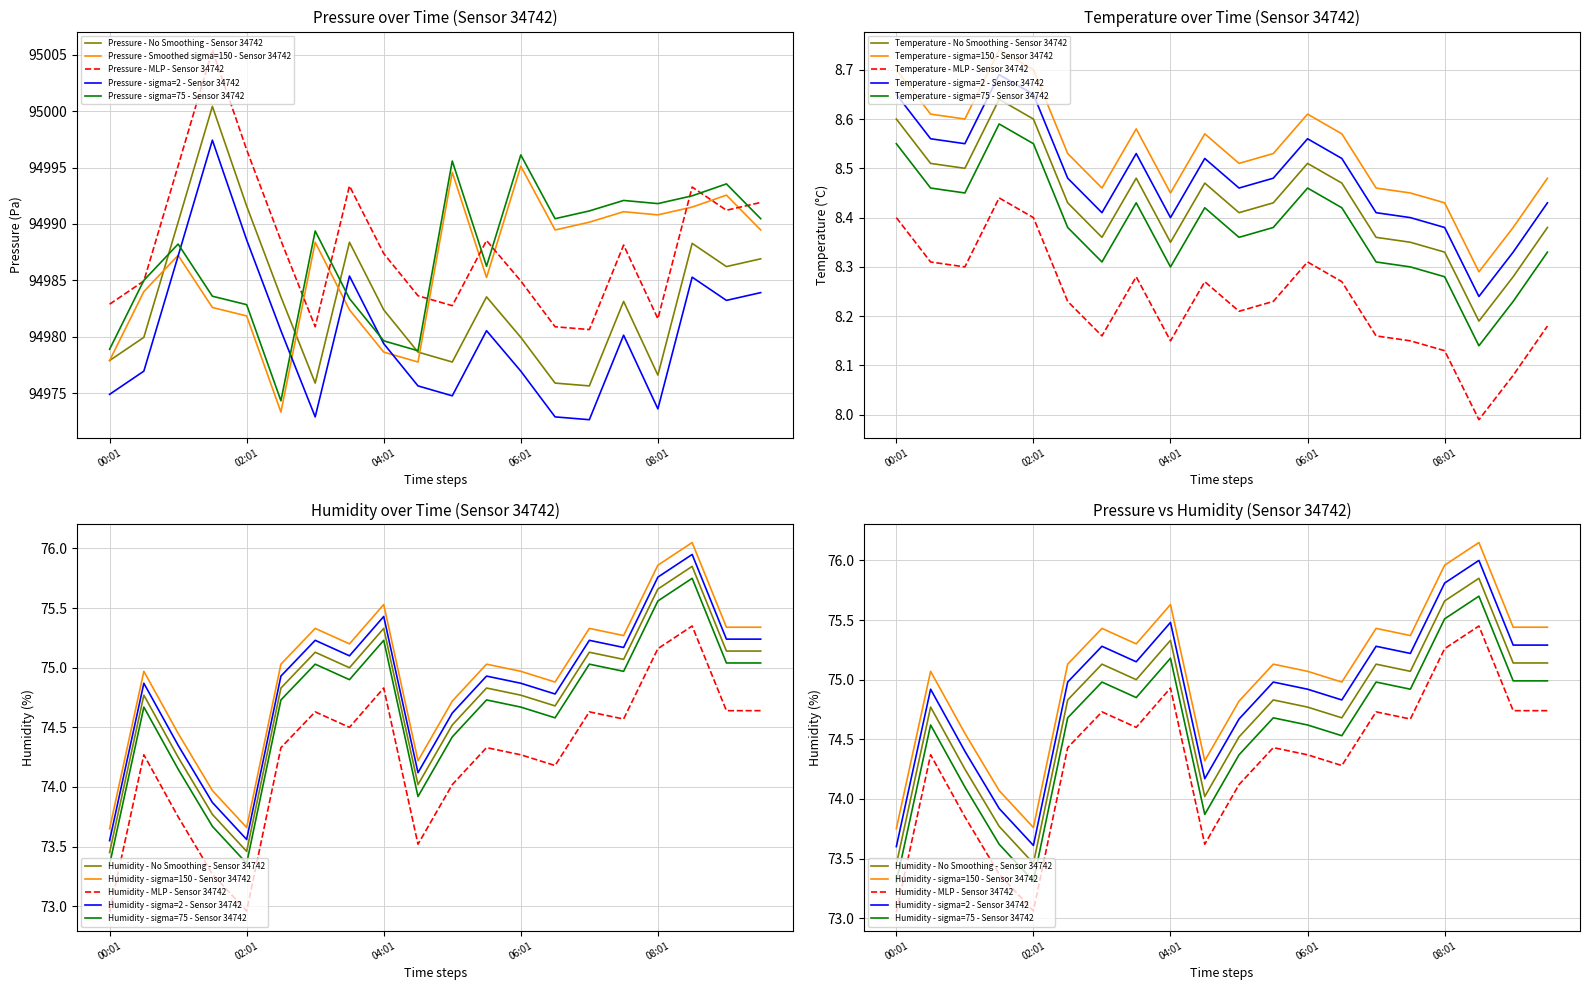

The Pressure - Smoothed sigma=150 - Sensor 34742 series shows 94978.6 at 04:01. True or false?

True